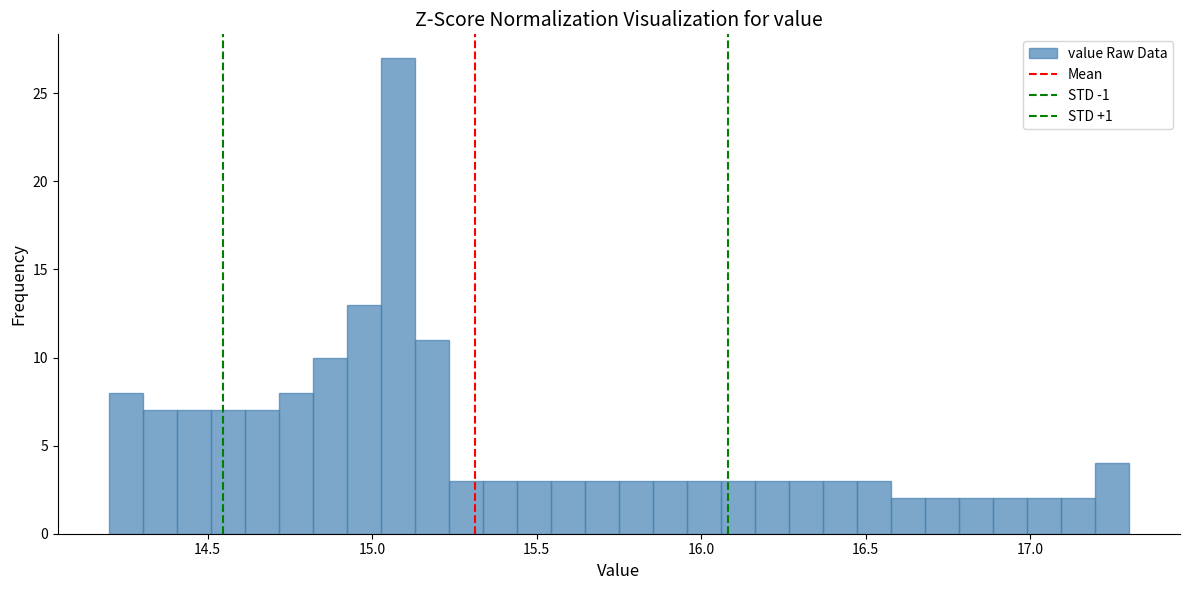

Read against the x-axis, roughly where is the centre of the tallest bar?

15.10